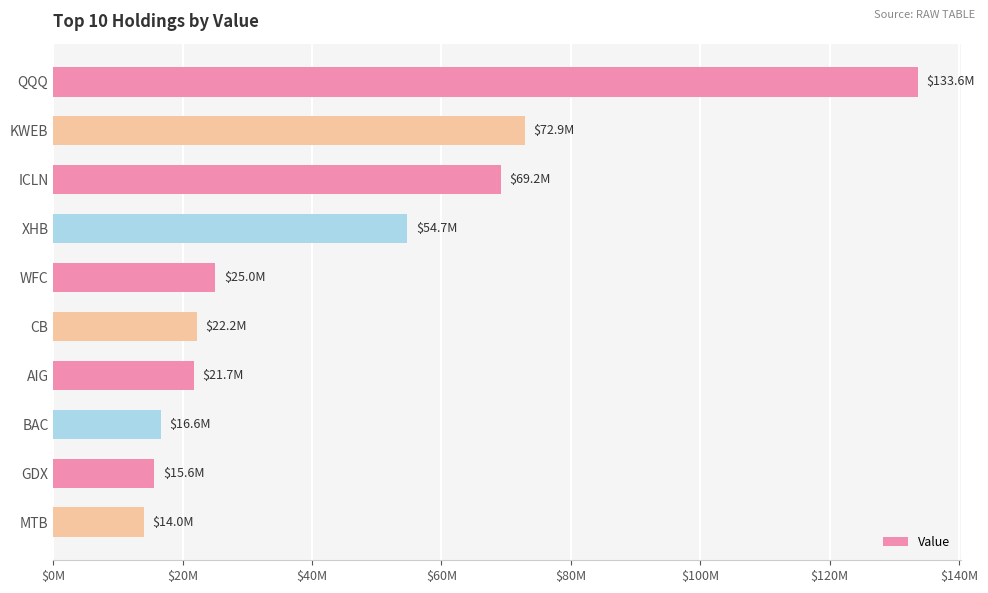

Which label corresponds to the largest value in the chart?

QQQ